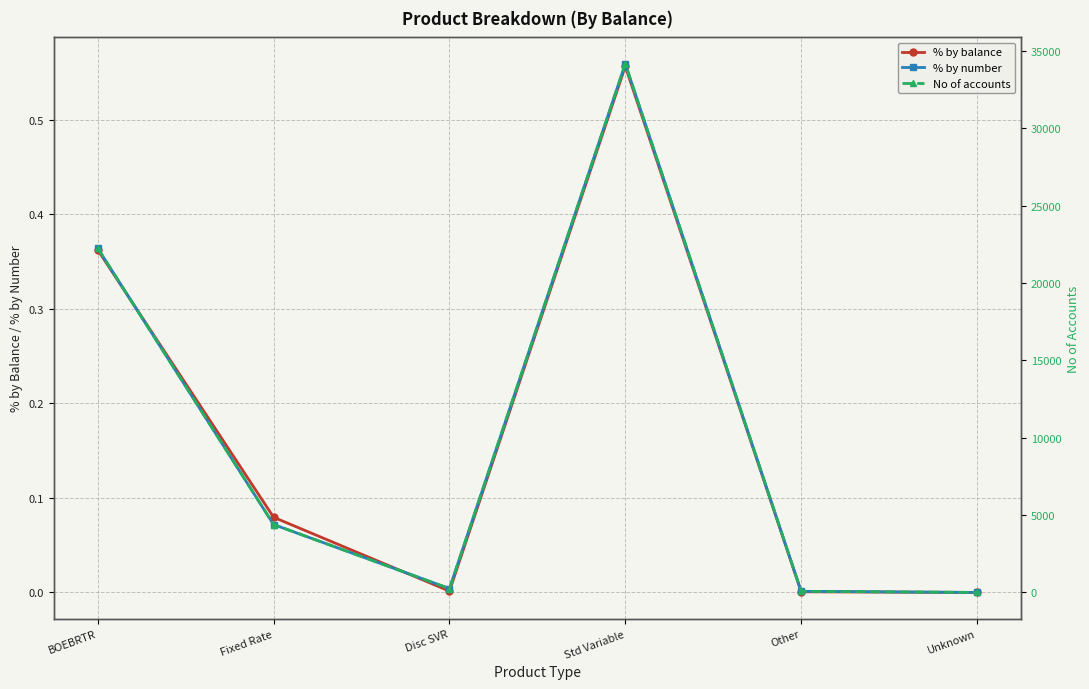

What is the highest value of the No of accounts series?

34169.0